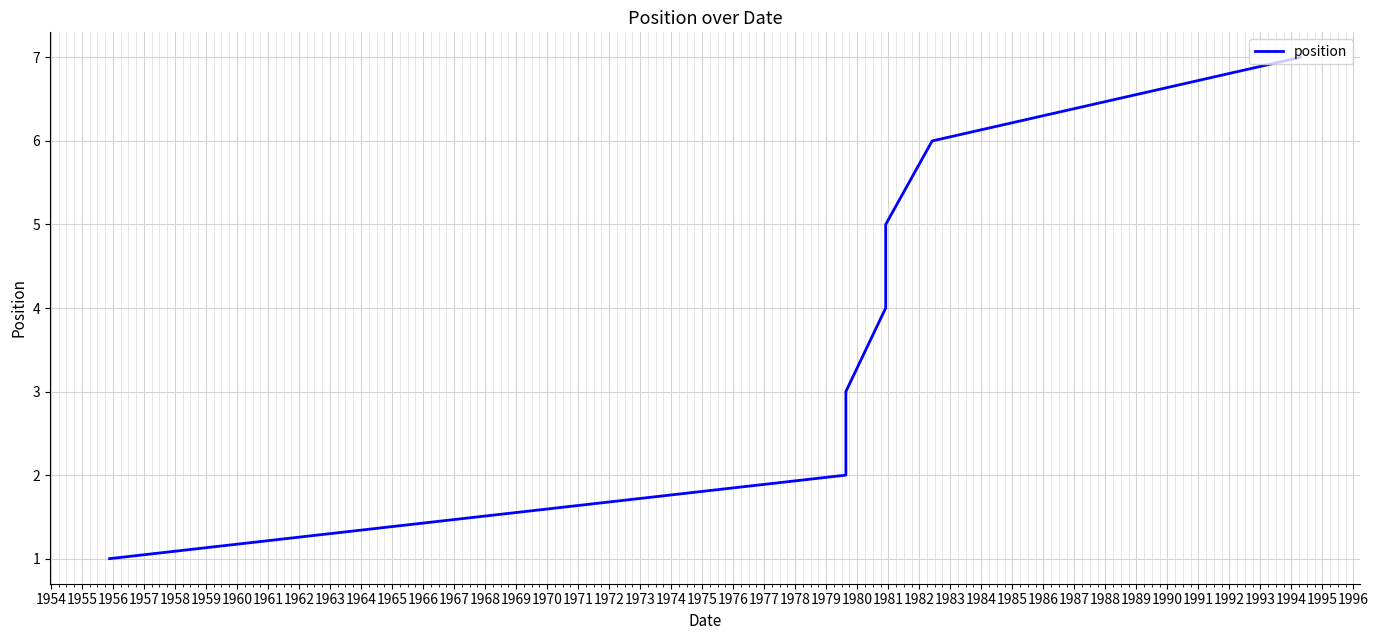

What is the difference between the maximum and minimum values?

6